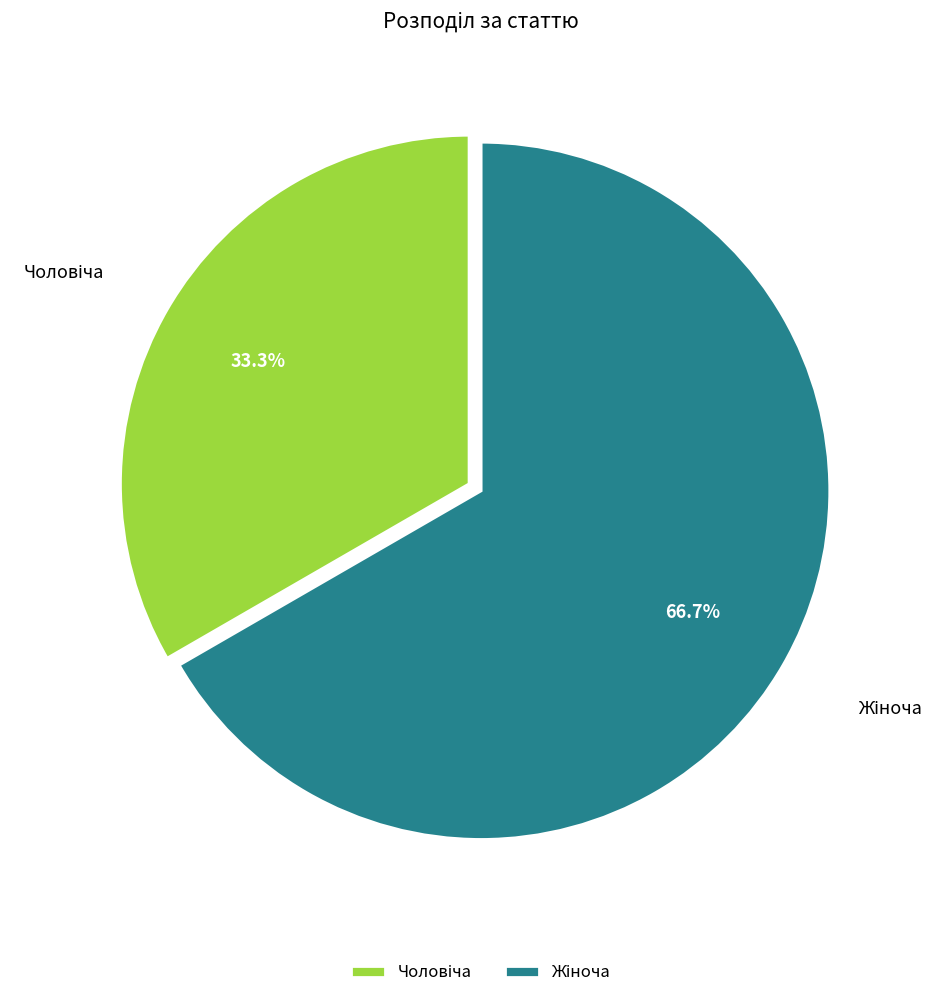

Is there a majority slice in this chart?

Yes